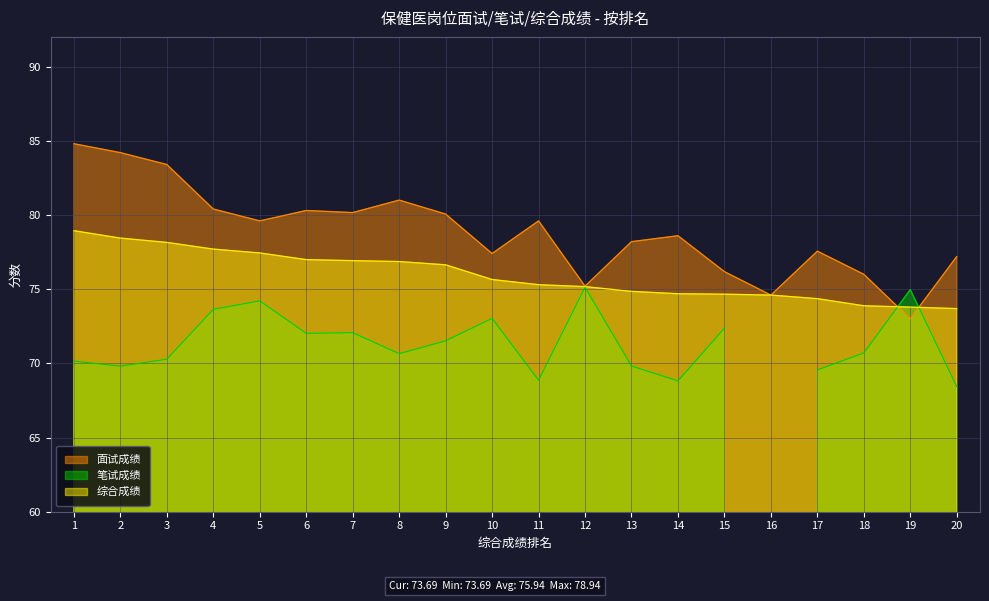

At which label does 面试成绩 reach its minimum?

19